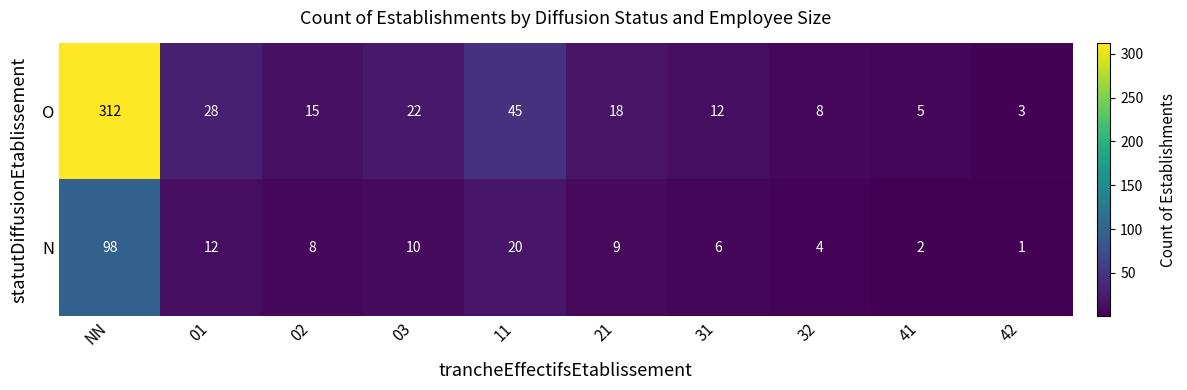

Reading left to right, what are all the values shown in this chart?

O: NN=312	01=28	02=15	03=22	11=45	21=18	31=12	32=8	41=5	42=3
N: NN=98	01=12	02=8	03=10	11=20	21=9	31=6	32=4	41=2	42=1